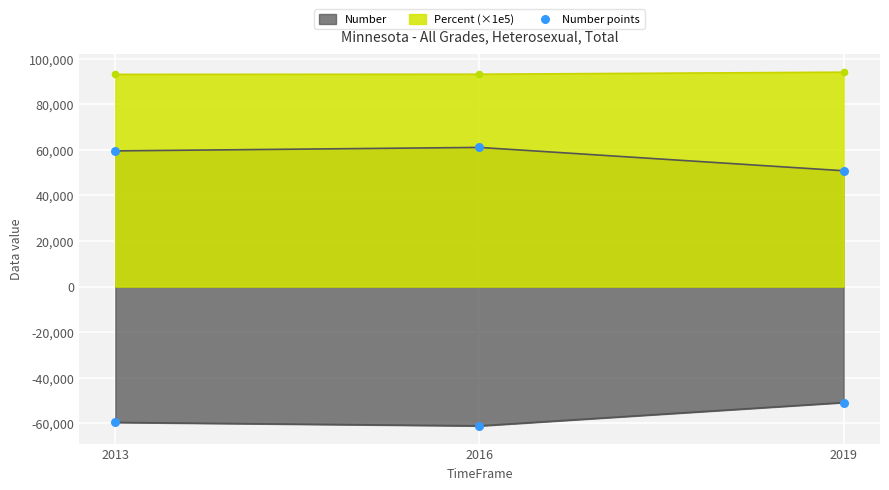

Which has a higher value, 2013 or 2016?

2016